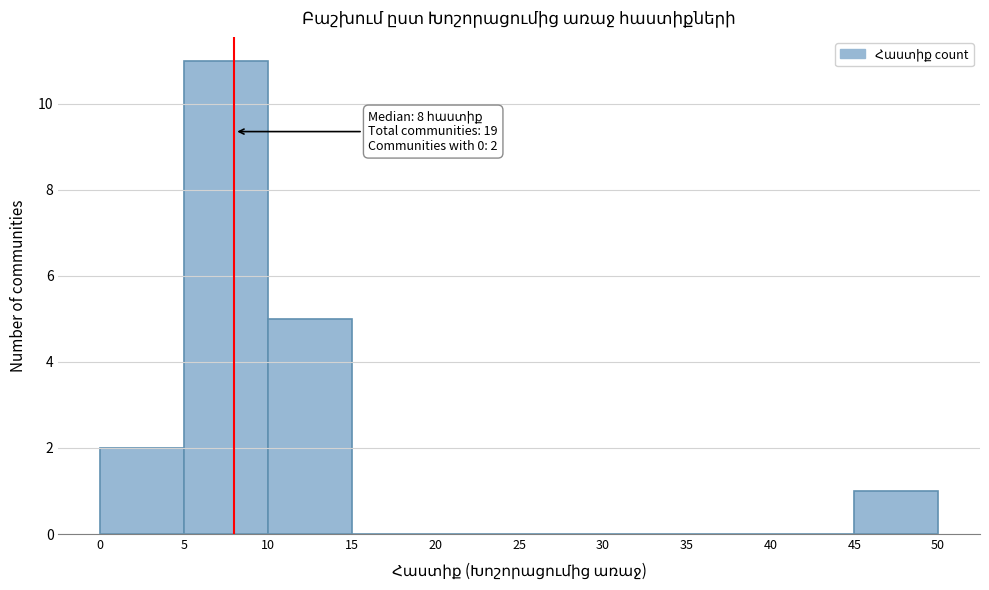

Which range on the x-axis has the tallest bar?

5 to 10